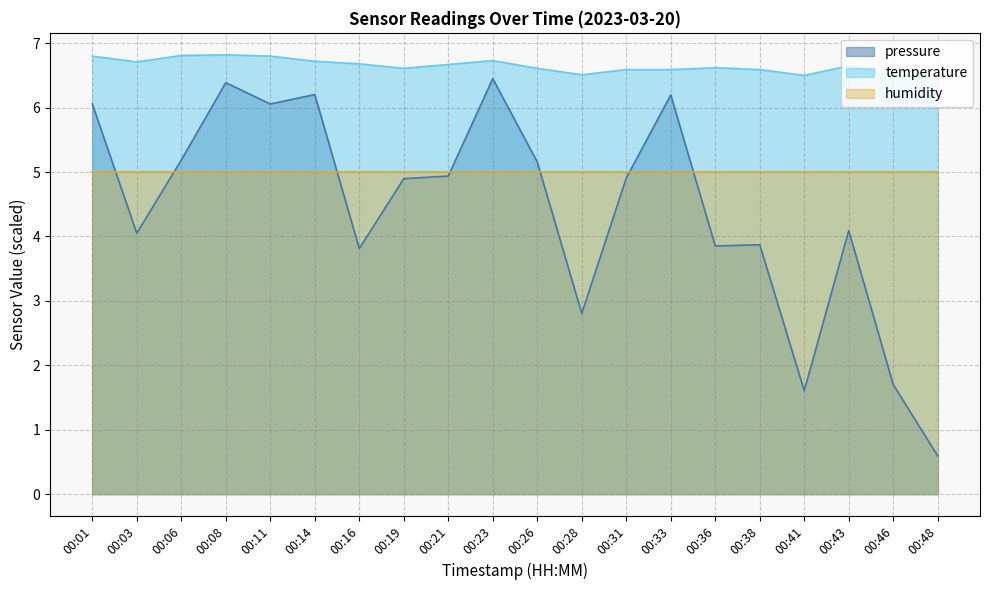

What is the value of the pressure point at the 9th from the left?

4.9